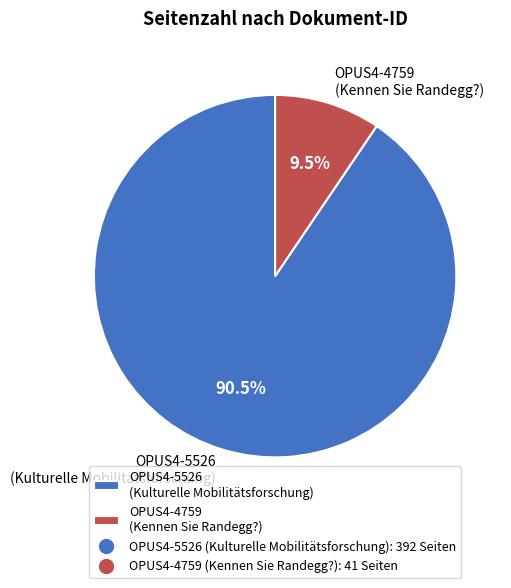

Which category has the biggest portion of the pie?

OPUS4-5526 (Kulturelle Mobilitätsforschung)